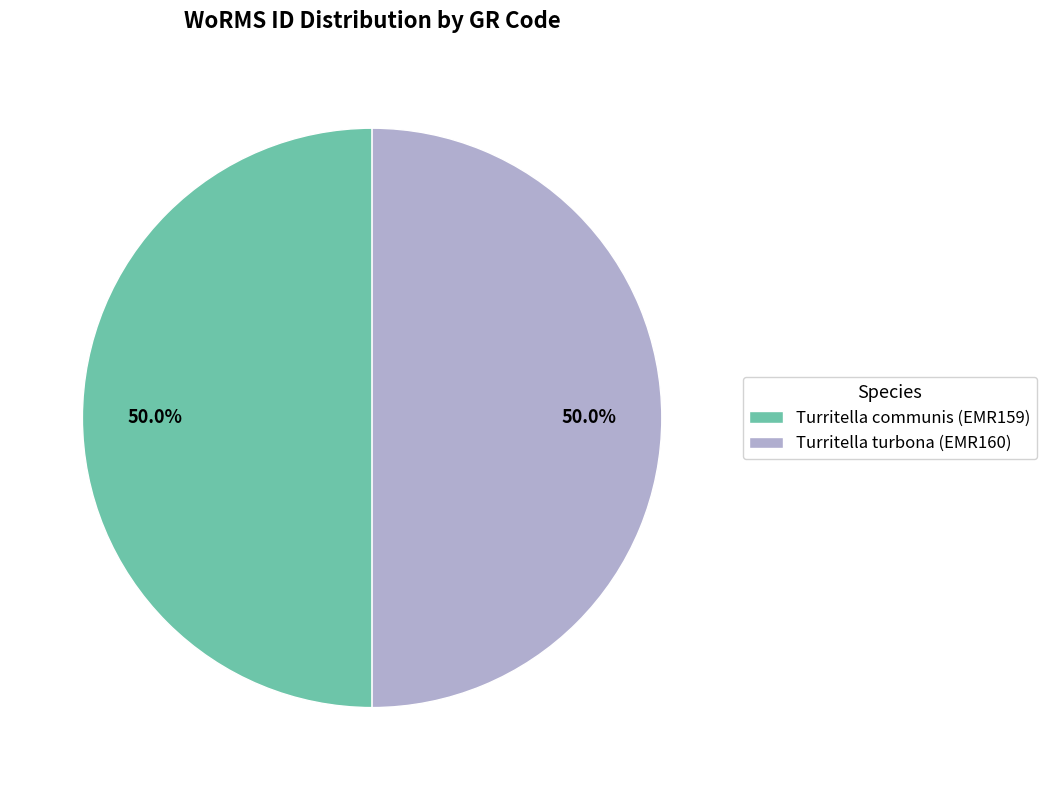

To the nearest percent, what percentage of the pie is Turritella communis (EMR159)?

50%